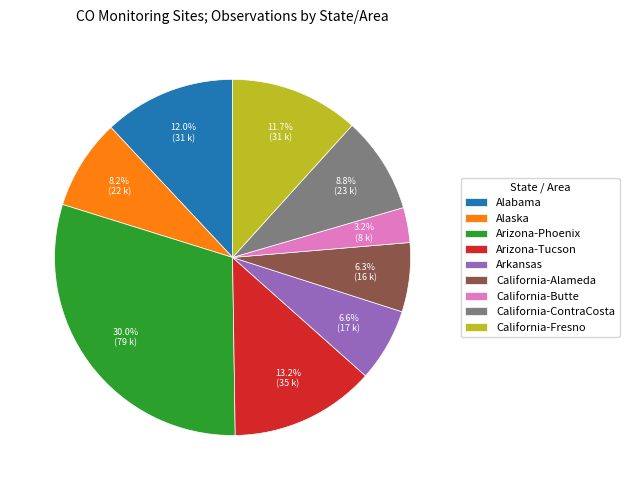

Which has a higher value, California-Alameda or Alabama?

Alabama